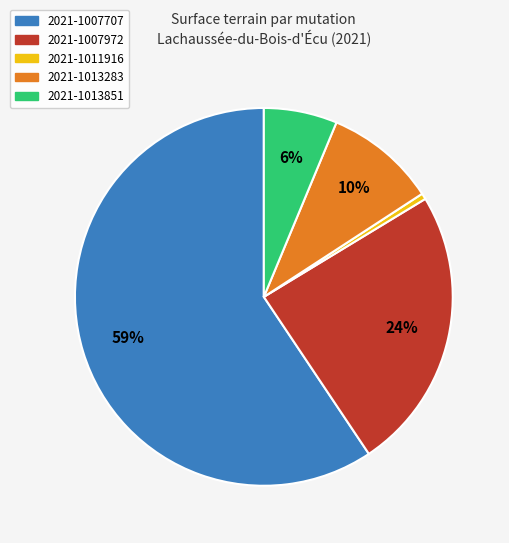

Which has a higher value, 2021-1011916 or 2021-1013851?

2021-1013851